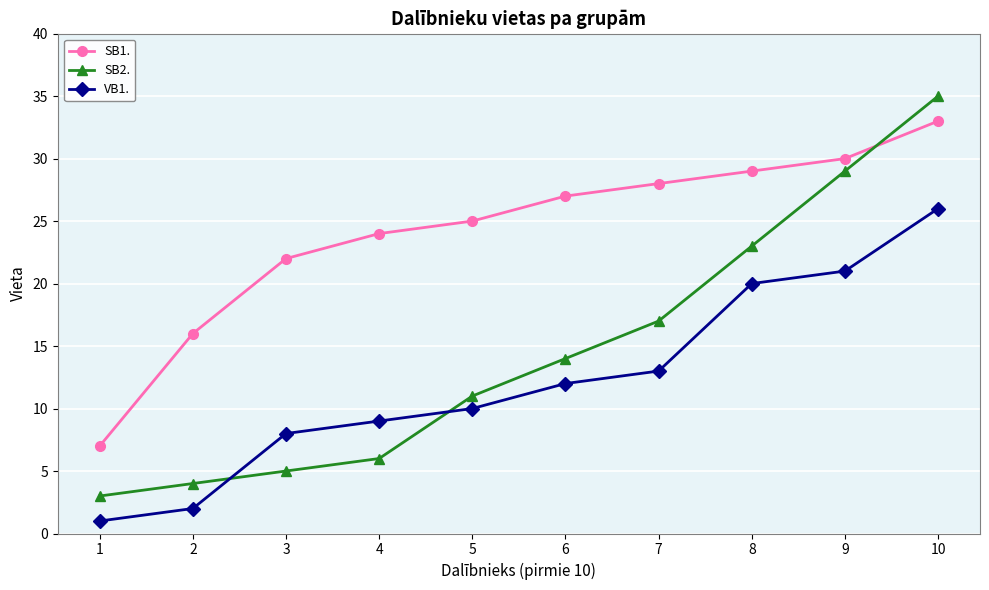

The value of SB2. at 9 is 29. True or false?

True